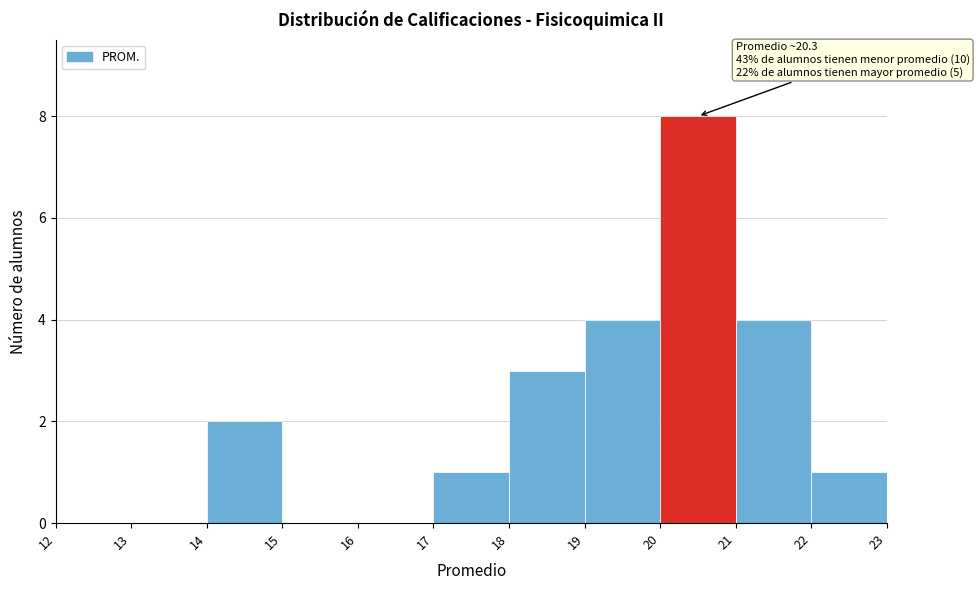

Over which range of the x-axis is the bar tallest?

20 to 21